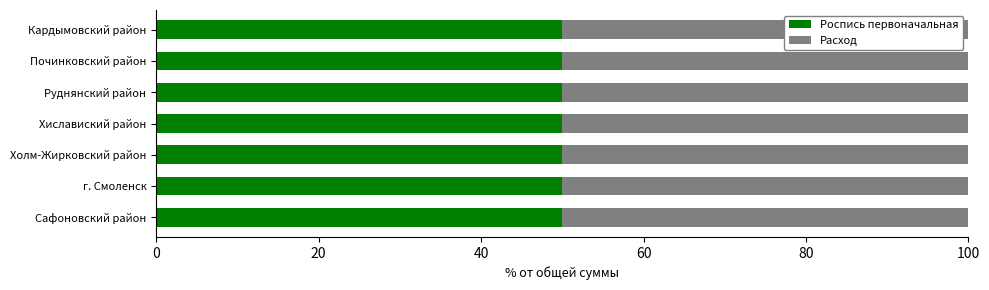

How many bars are there in each group?

2